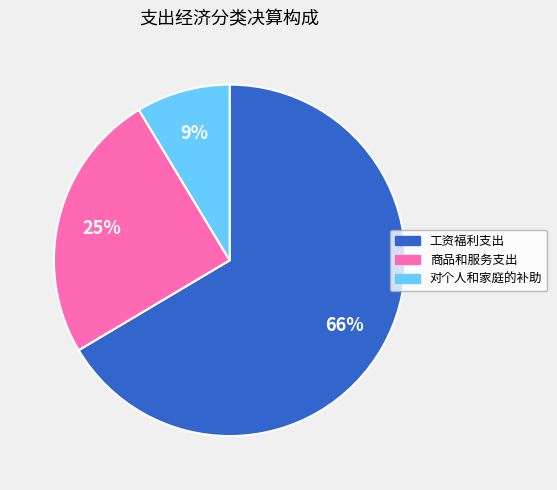

Is the sum of 商品和服务支出 and 工资福利支出 greater than half?

Yes